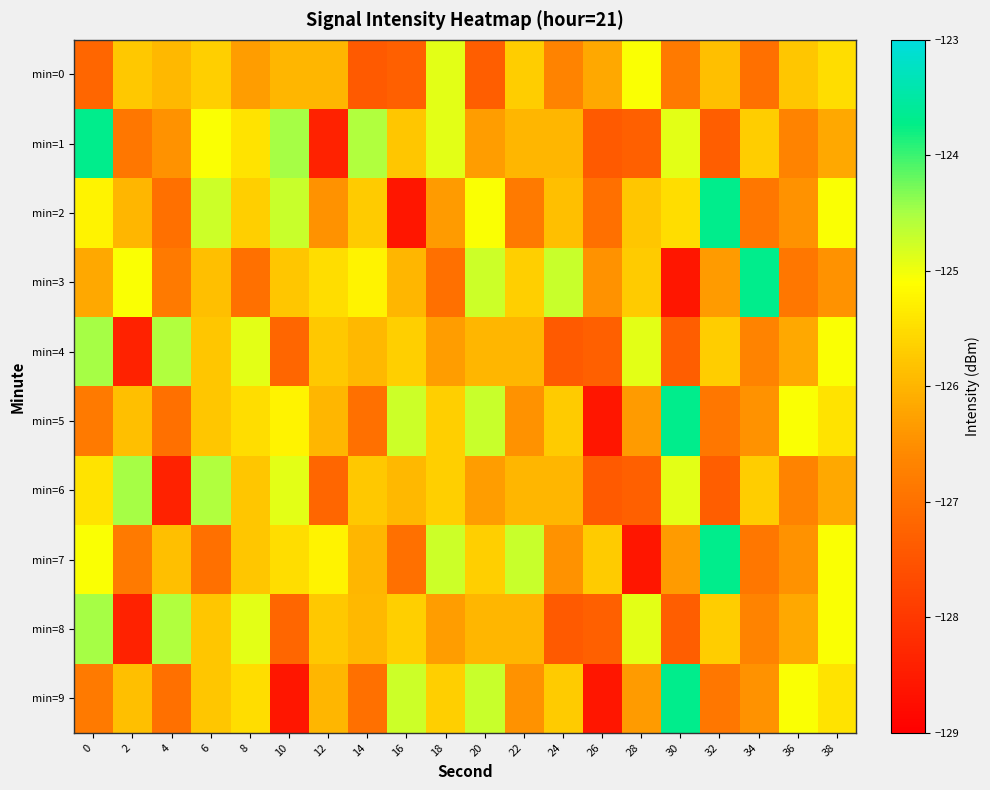

What is the total value across all series at 26?

-1272.0